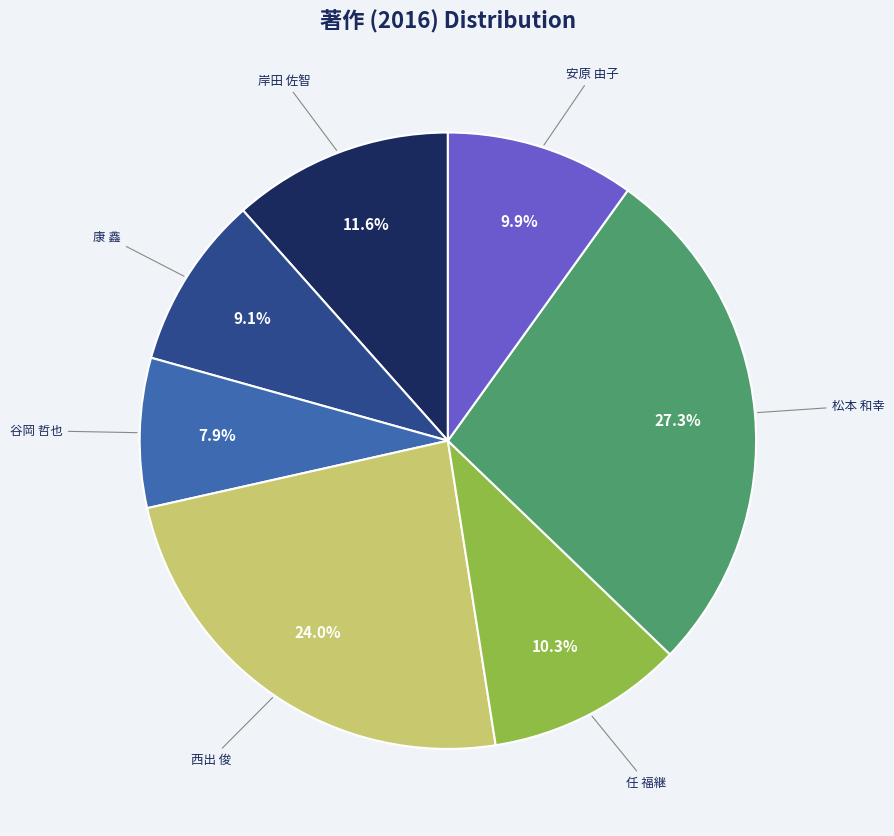

Is there a majority slice in this chart?

No